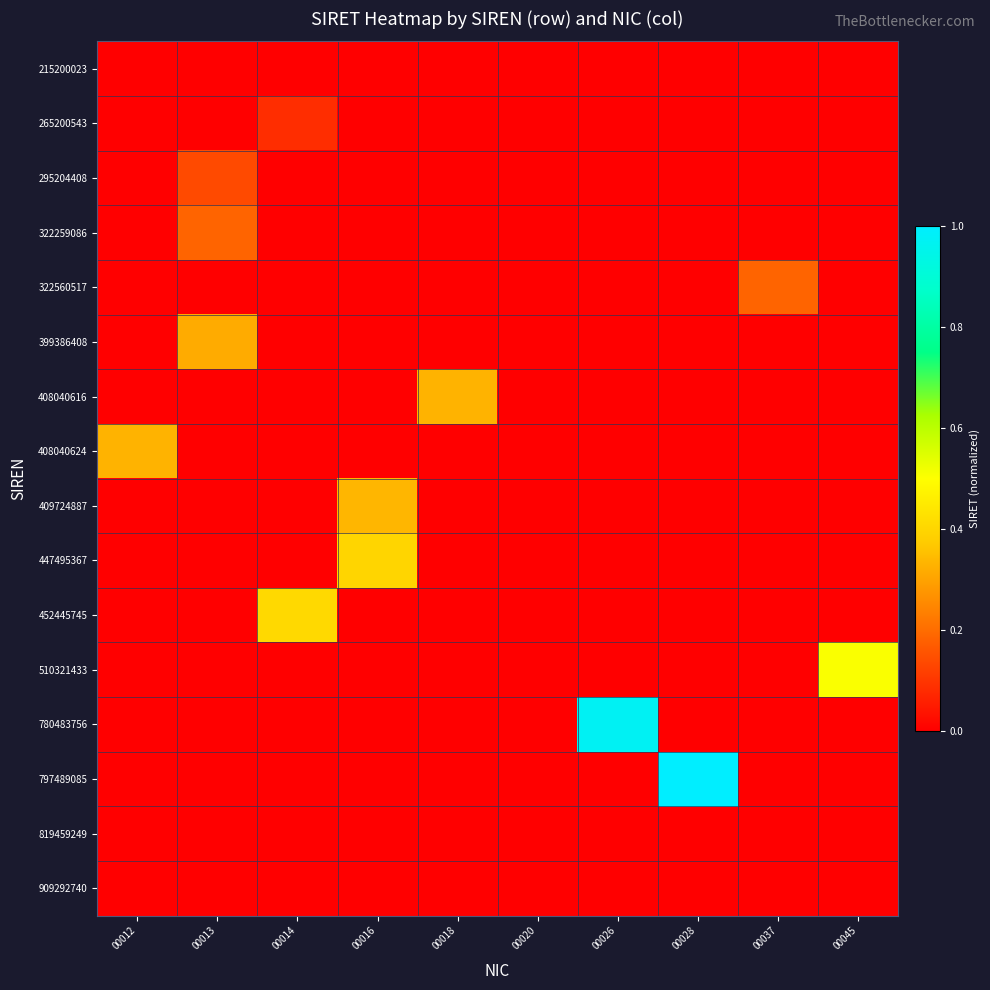

At how many categories does at least one series exceed 0?

10